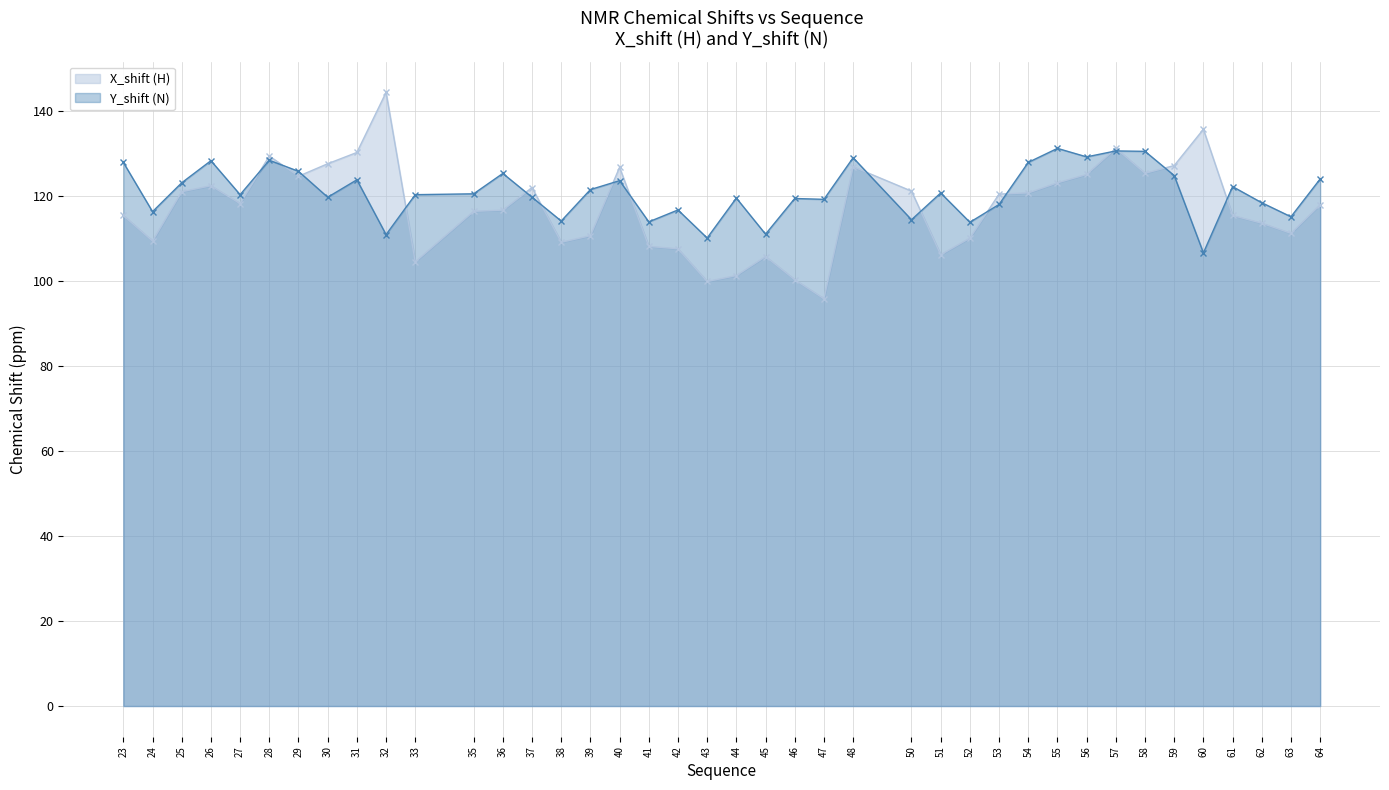

Where do Y_shift and X_shift first cross each other?

27 and 28